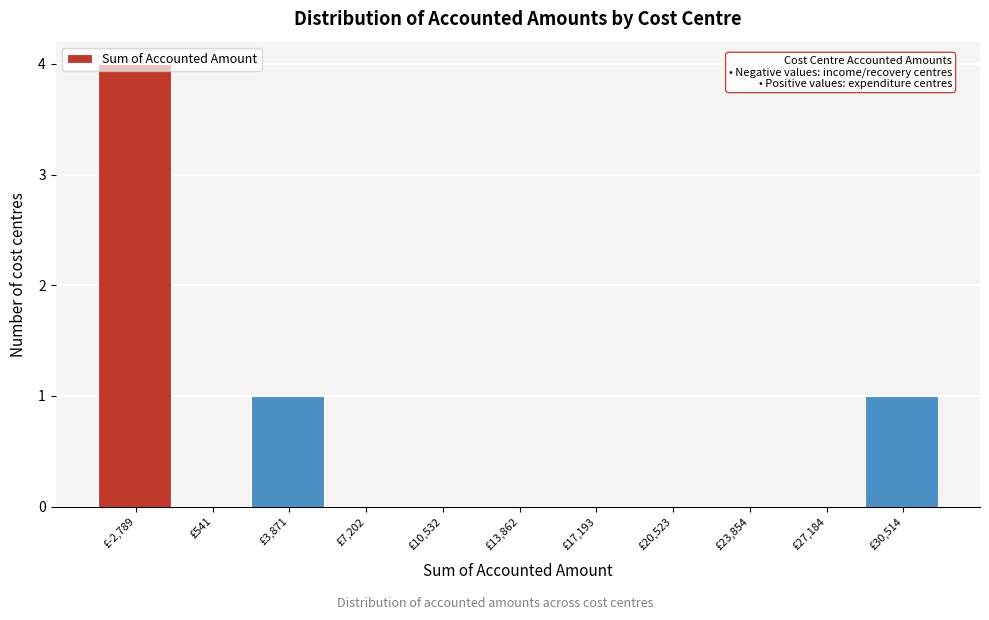

What is the maximum value shown in the chart?

4